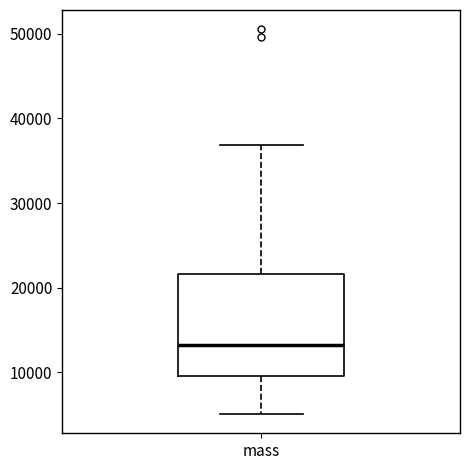

Where does the upper whisker of the box for mass end on the y-axis? The values are not printed on the chart, so give them approximately, as read against the axis.

37000